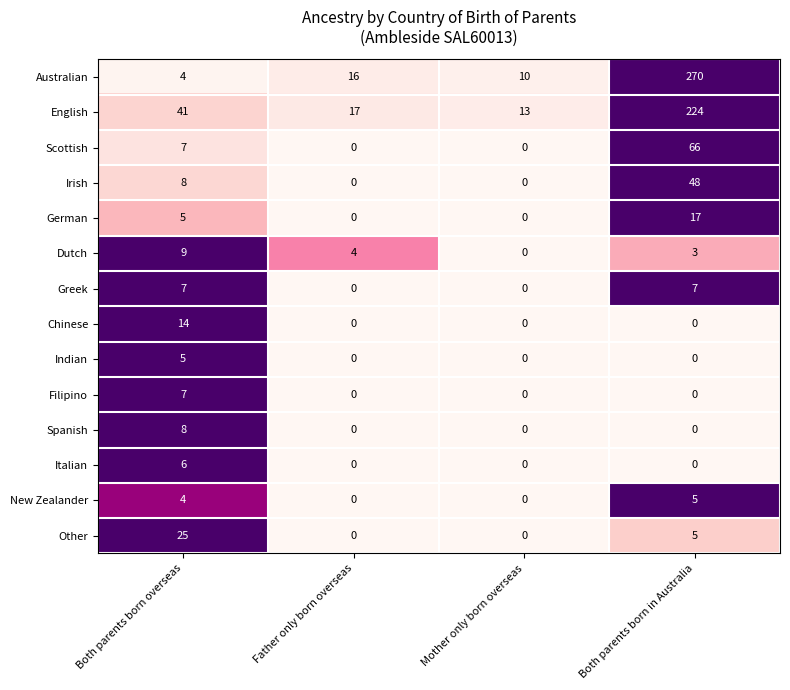

Which series has the largest total across all categories?

Australian